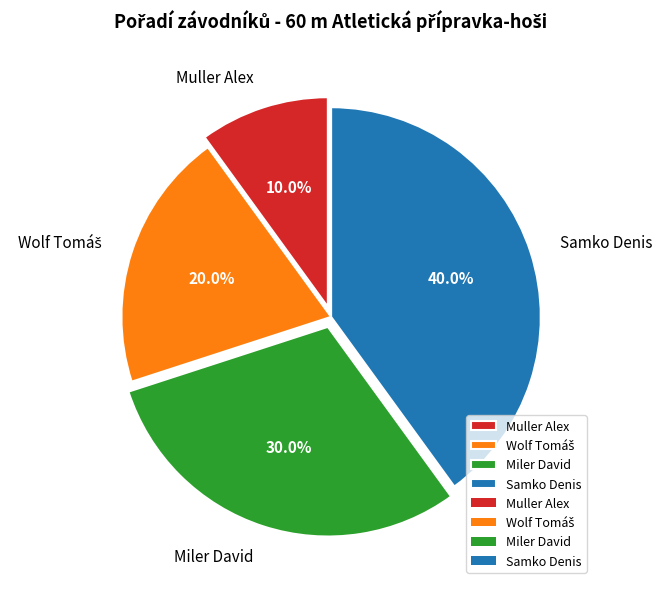

Count the number of slices in the pie.

4